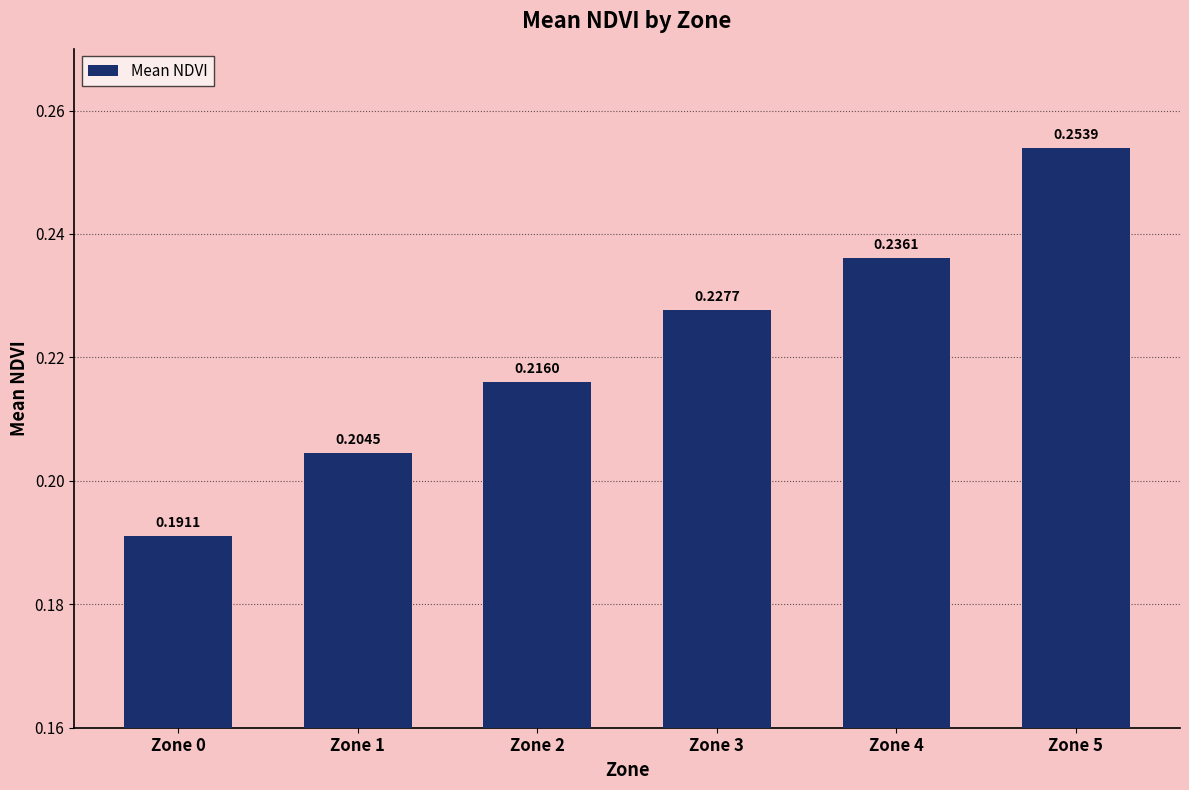

What is the sum of the values at Zone 3 and Zone 0?

0.4